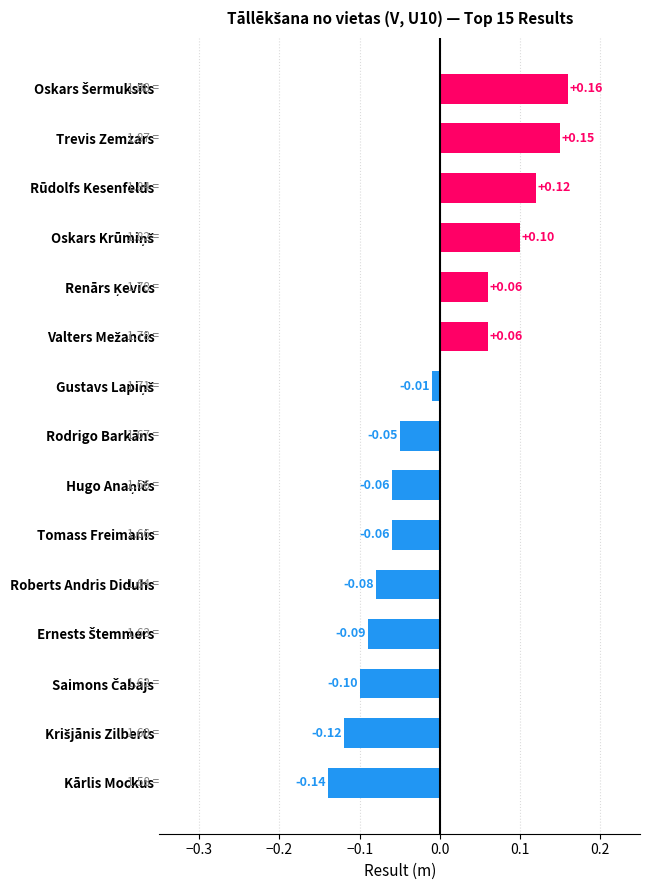

Which label corresponds to the smallest value in the chart?

Kārlis Mockus